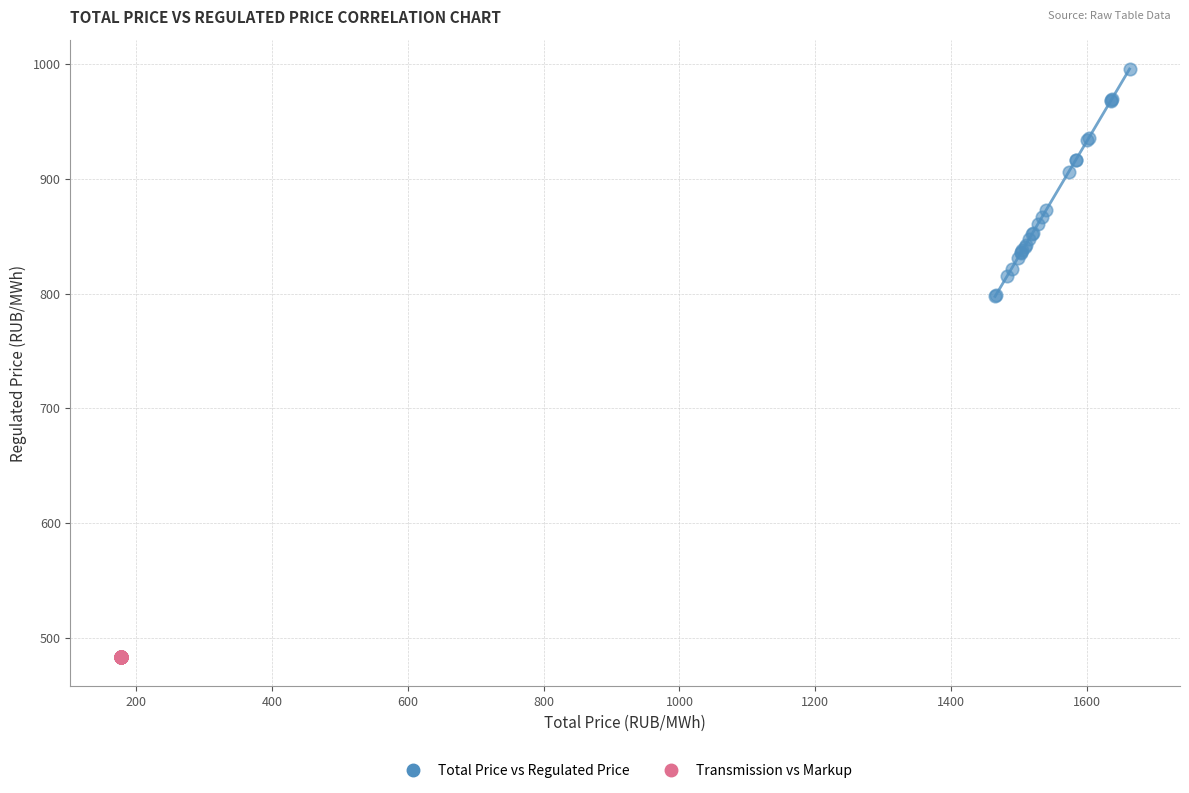

Which series reaches the maximum Y coordinate?

Total Price vs Regulated Price